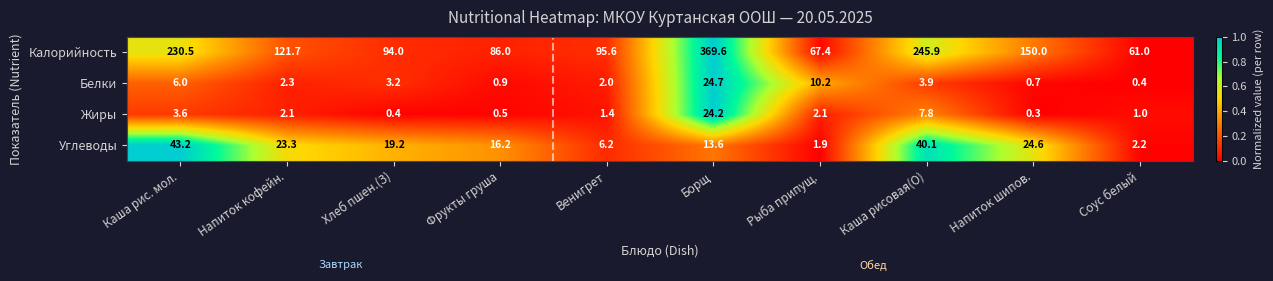

Which series has the largest total across all categories?

Калорийность